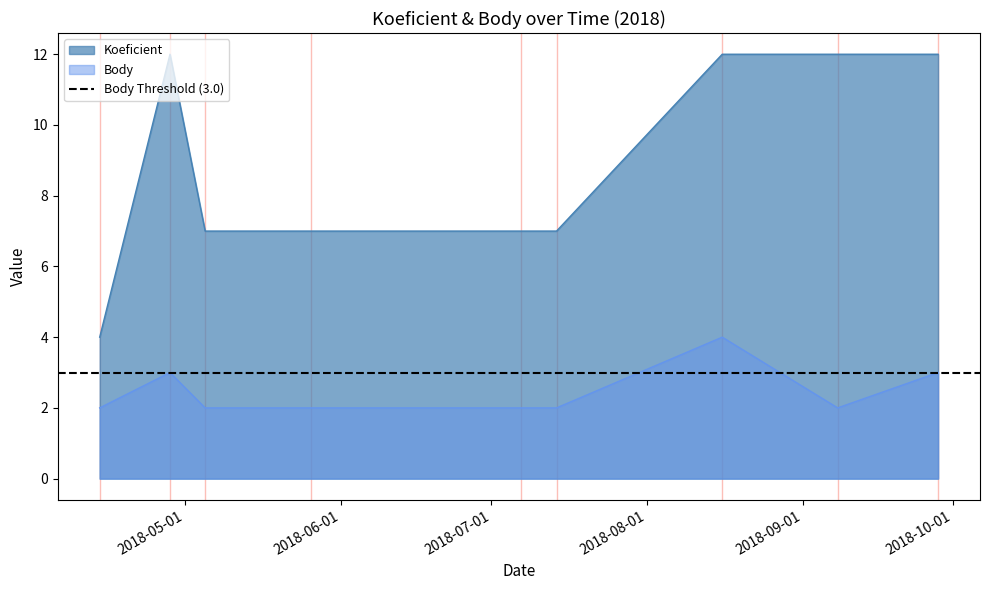

How many lines are shown in the chart?

2